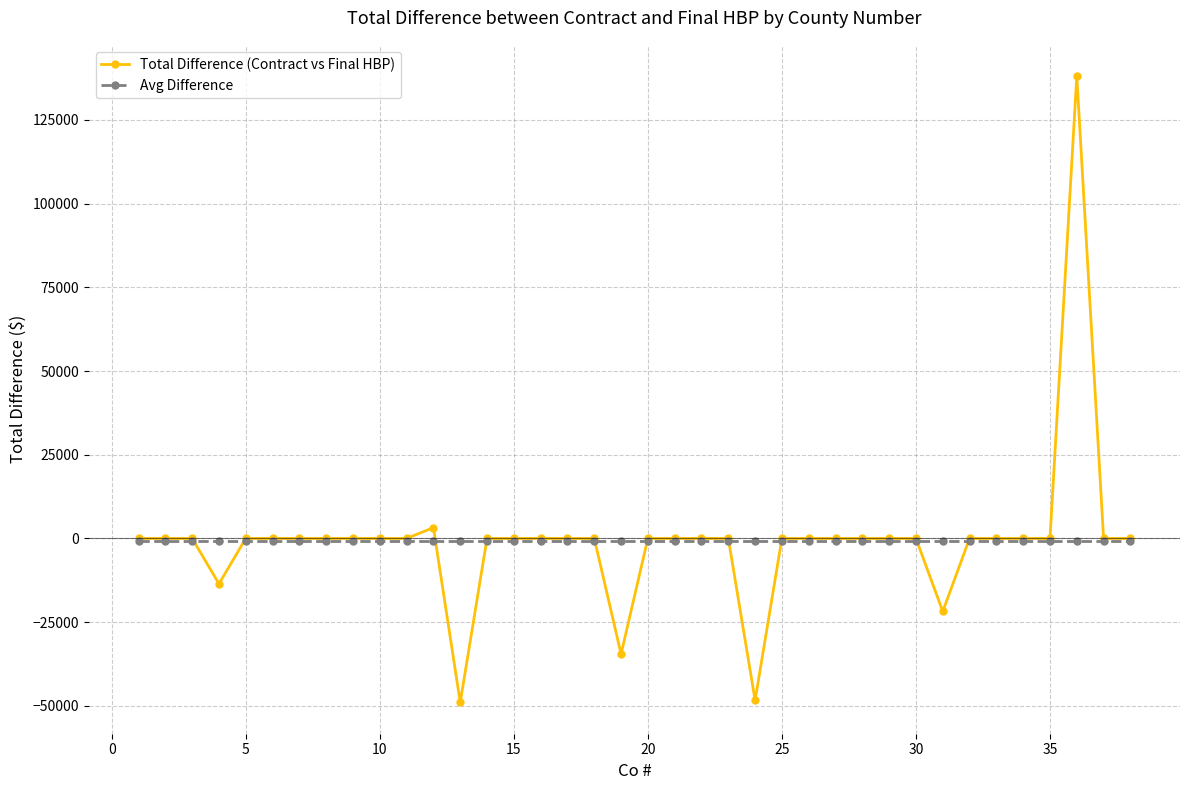

True or false: Total Difference (Contract vs Final HBP) has more than 1 points higher than both neighbors.

True